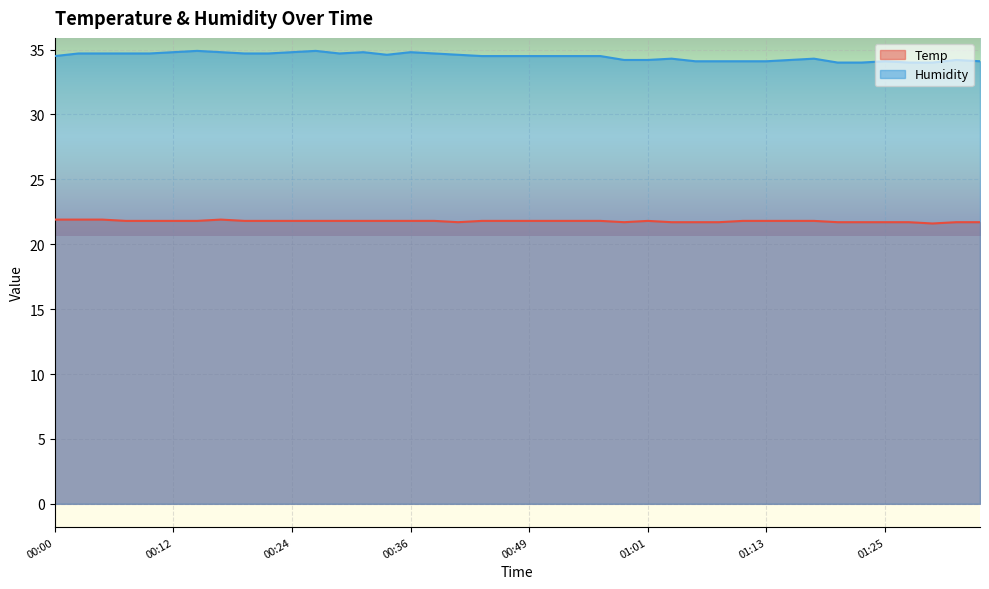

At how many categories does at least one series exceed 32?

40